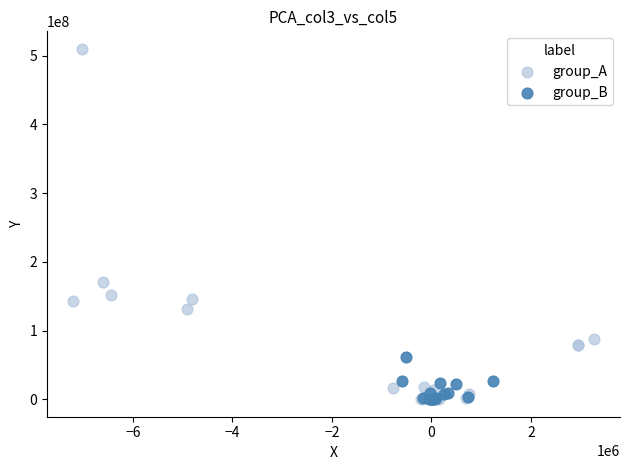

Which series contains the highest Y value?

group_A